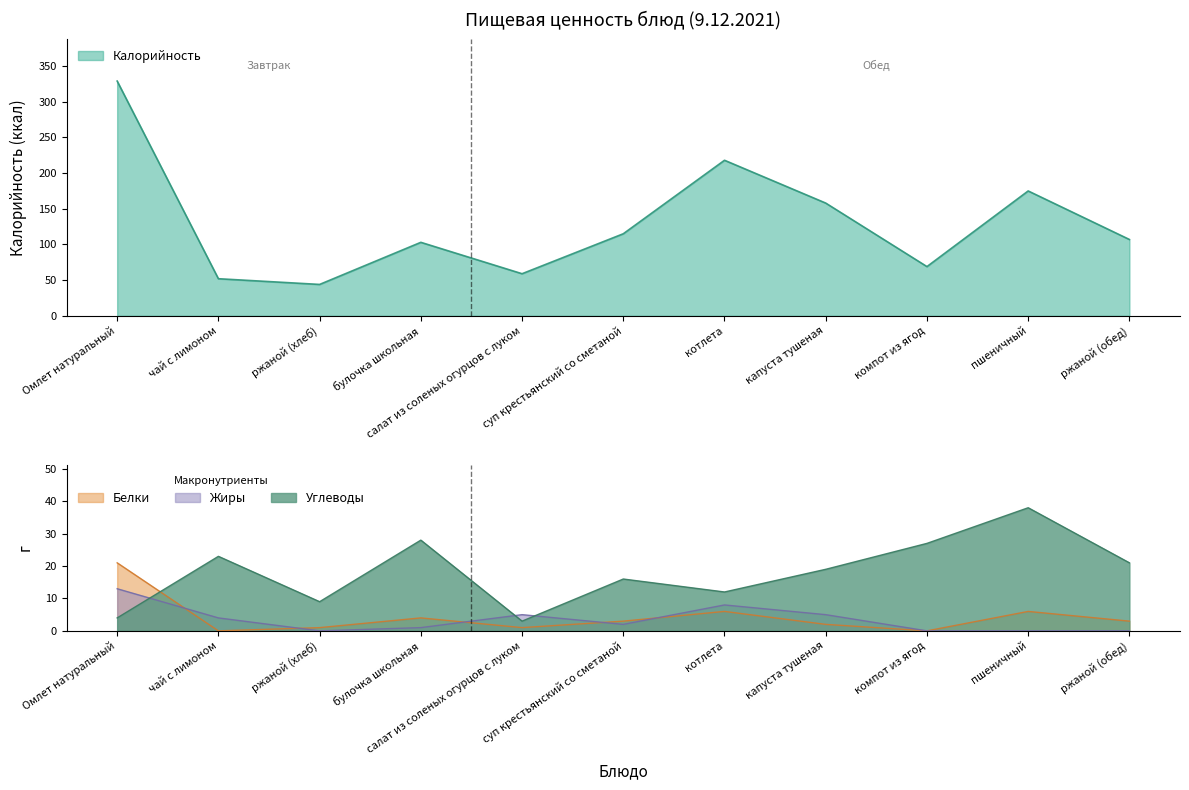

At which label does Жиры reach its peak?

Омлет натуральный